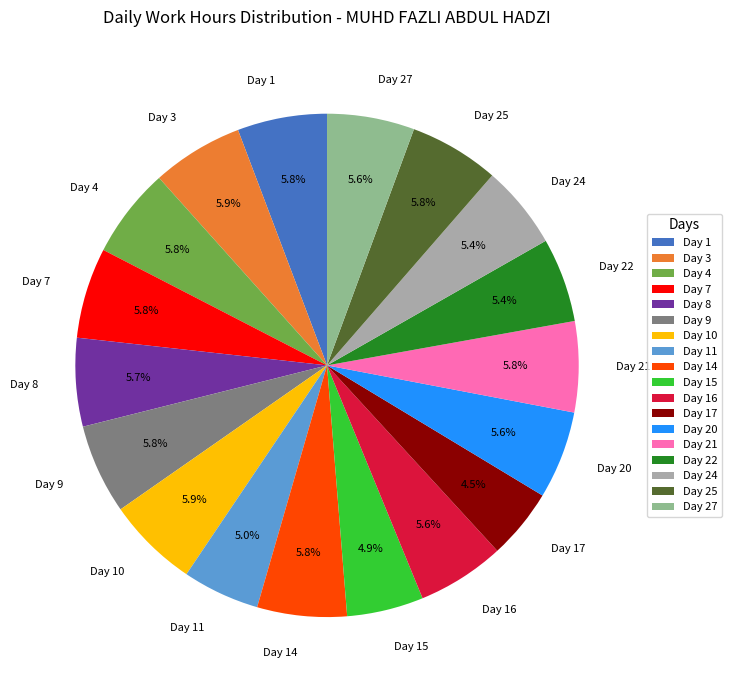

To the nearest percent, what is the average slice percentage?

6%